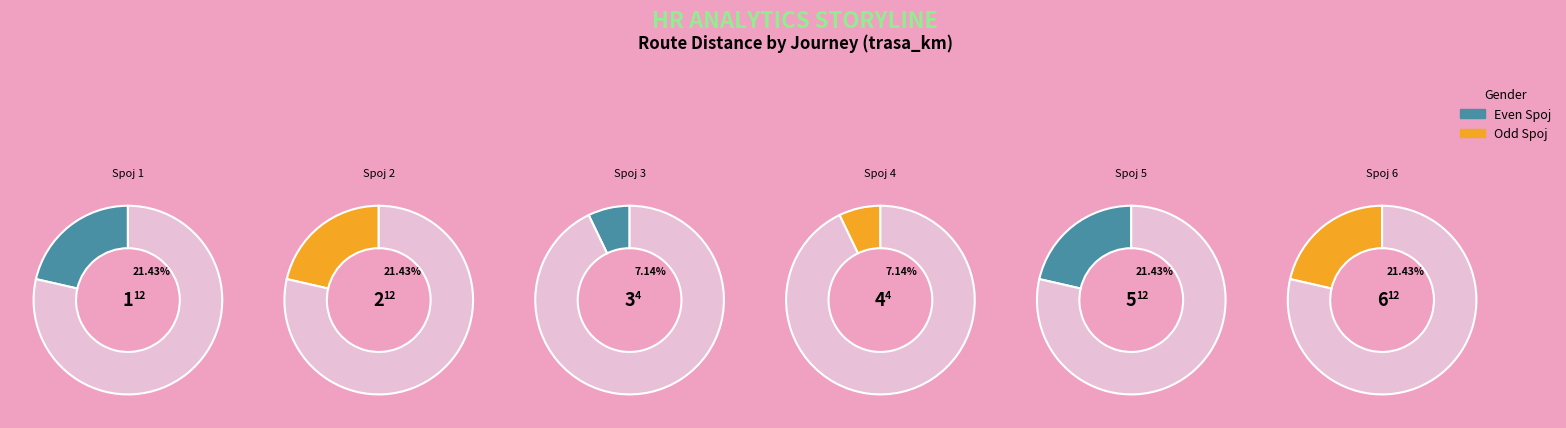

Does 6 represent more than half of the total?

No